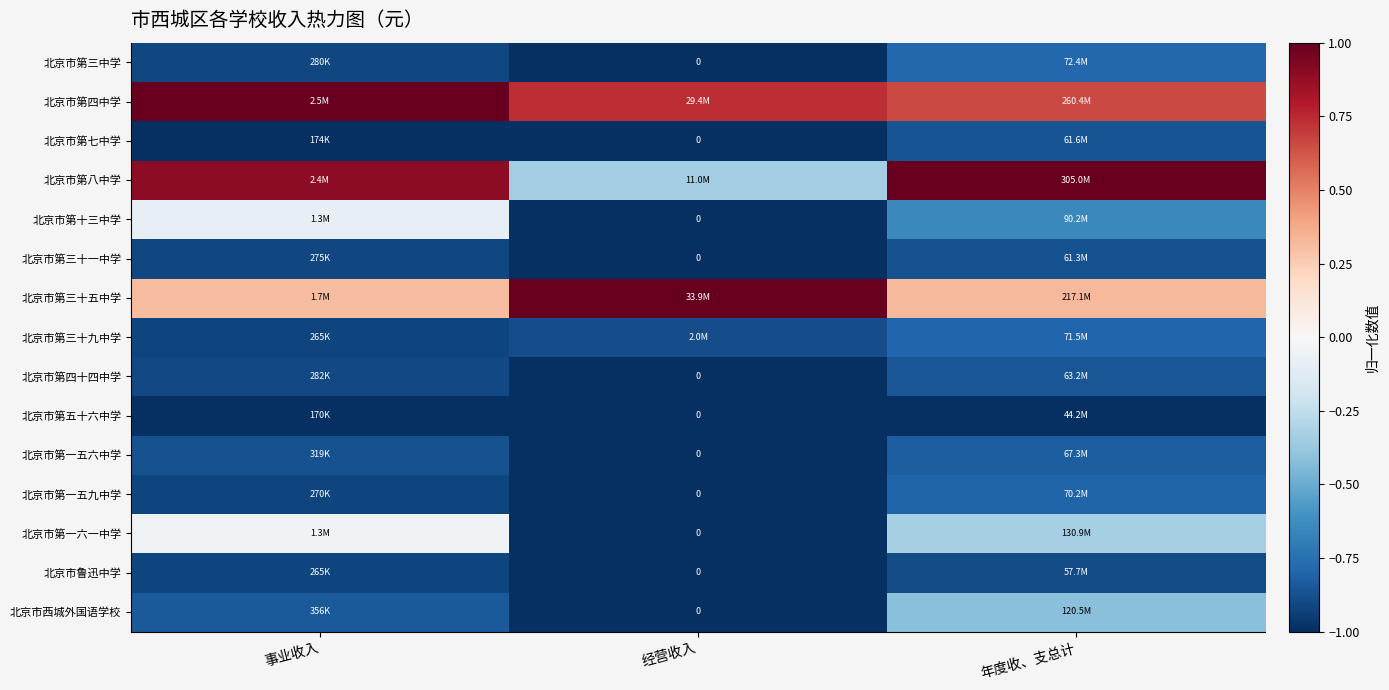

Which series has the widest spread of values?

北京市第八中学